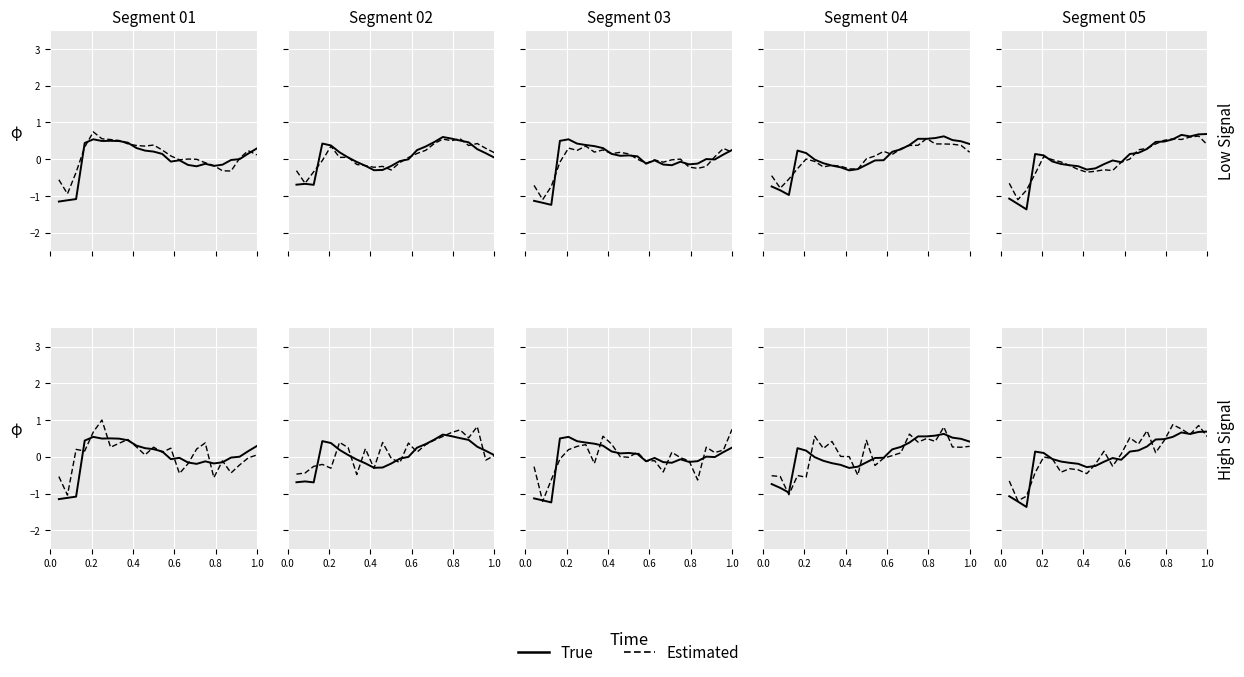

How many positive values does the Estimated series have?

12